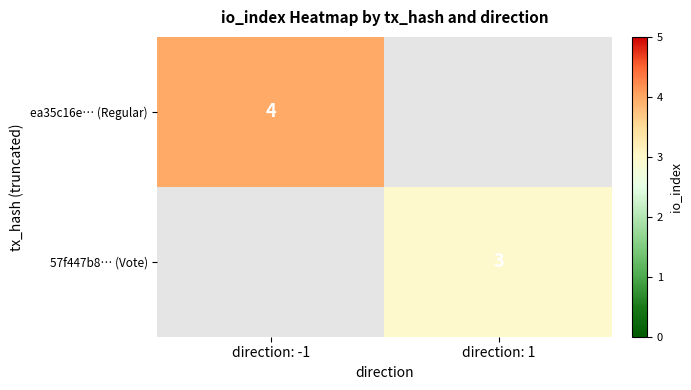

True or false: 57f447b8… (Vote) has a value of 1 at direction: 1.

False